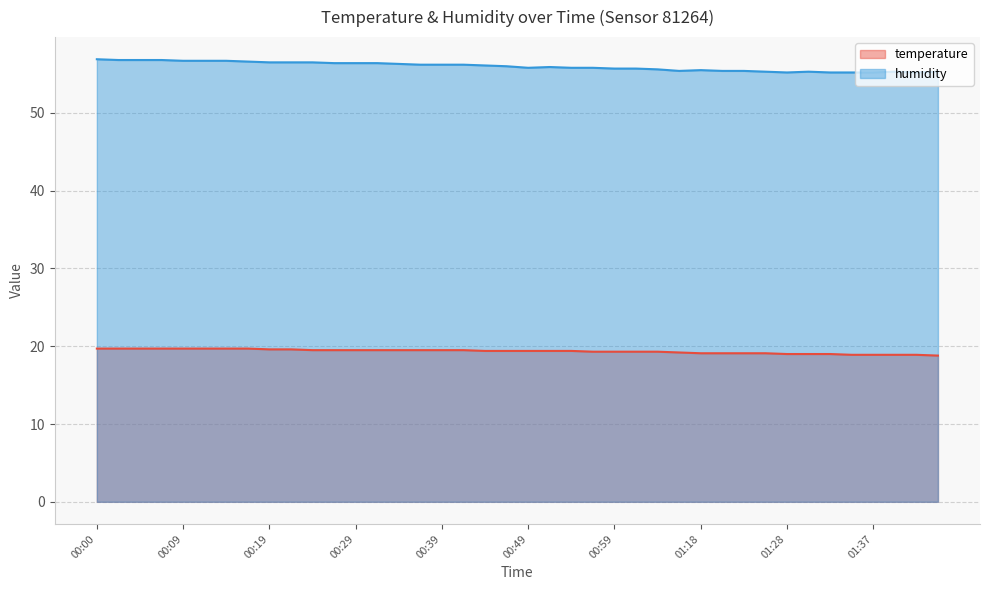

Is it true that temperature equals 19.1 at 01:18?

True